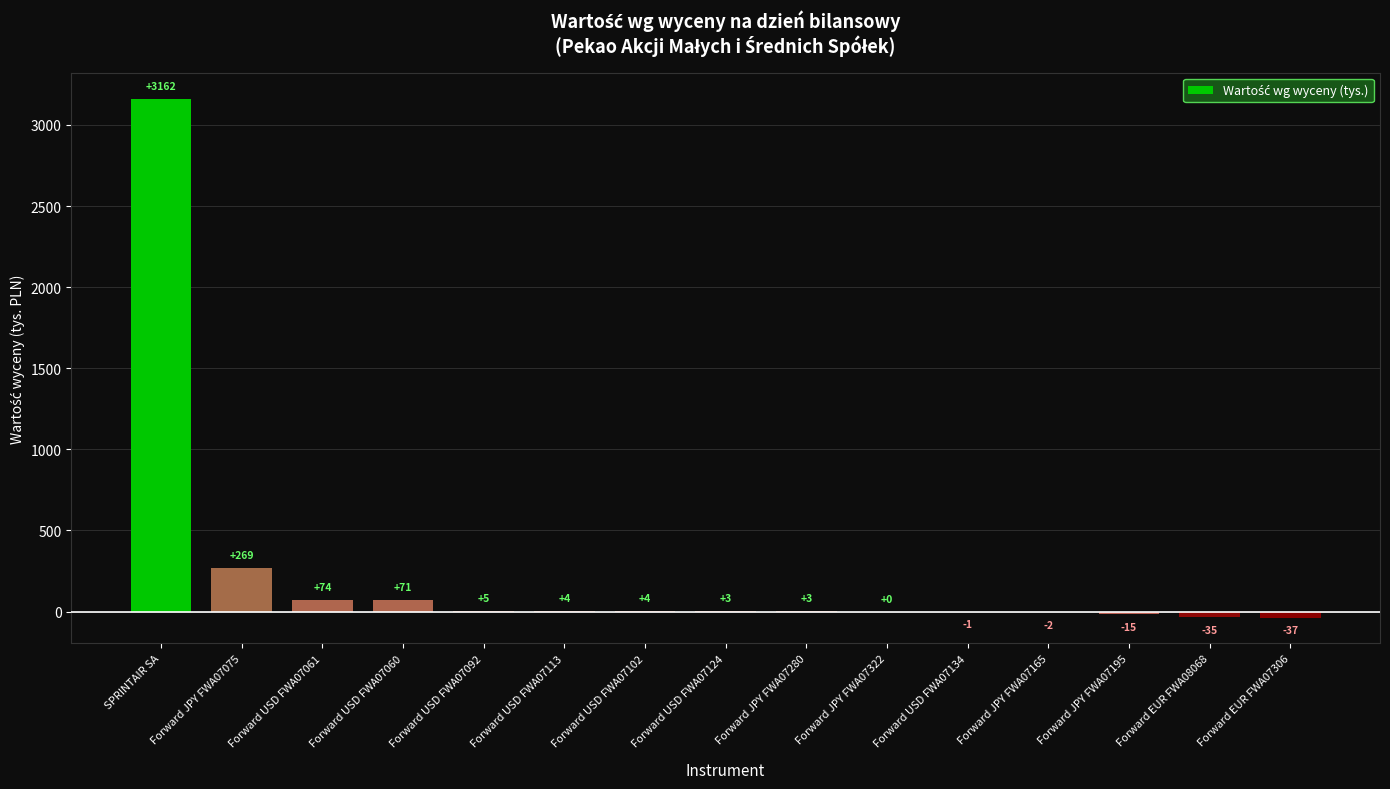

Where is the data nearest to the value 1562?

Forward JPY FWA07075